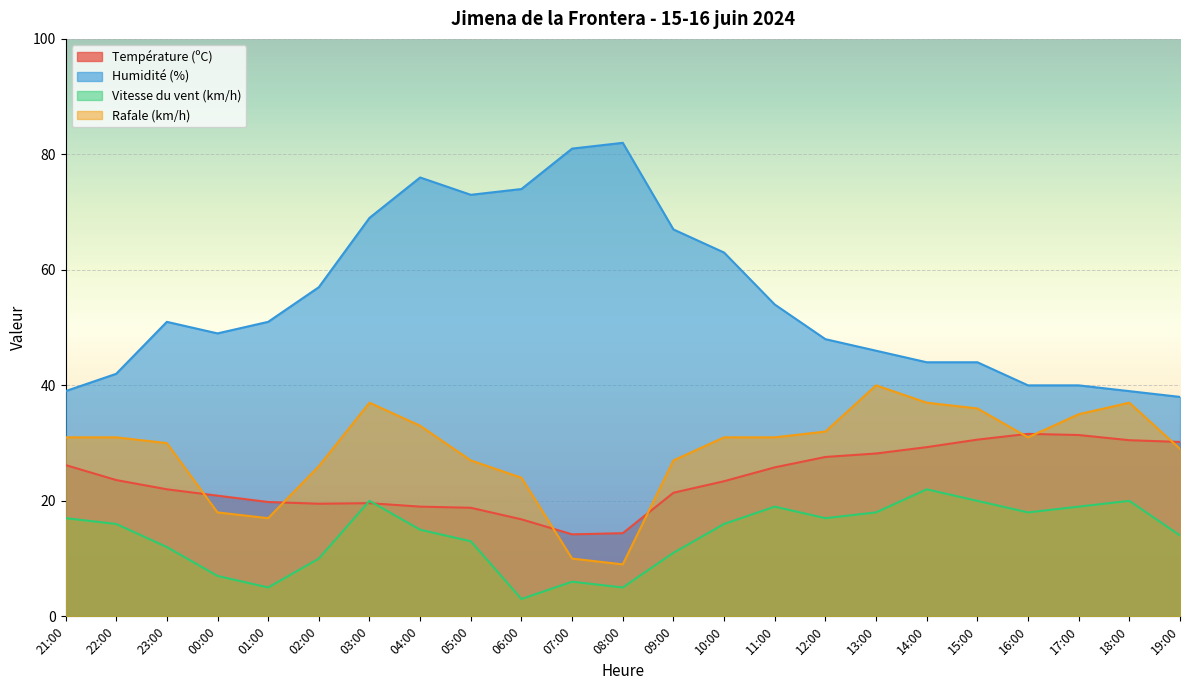

Where is the first local maximum for Température (ºC)?

03:00